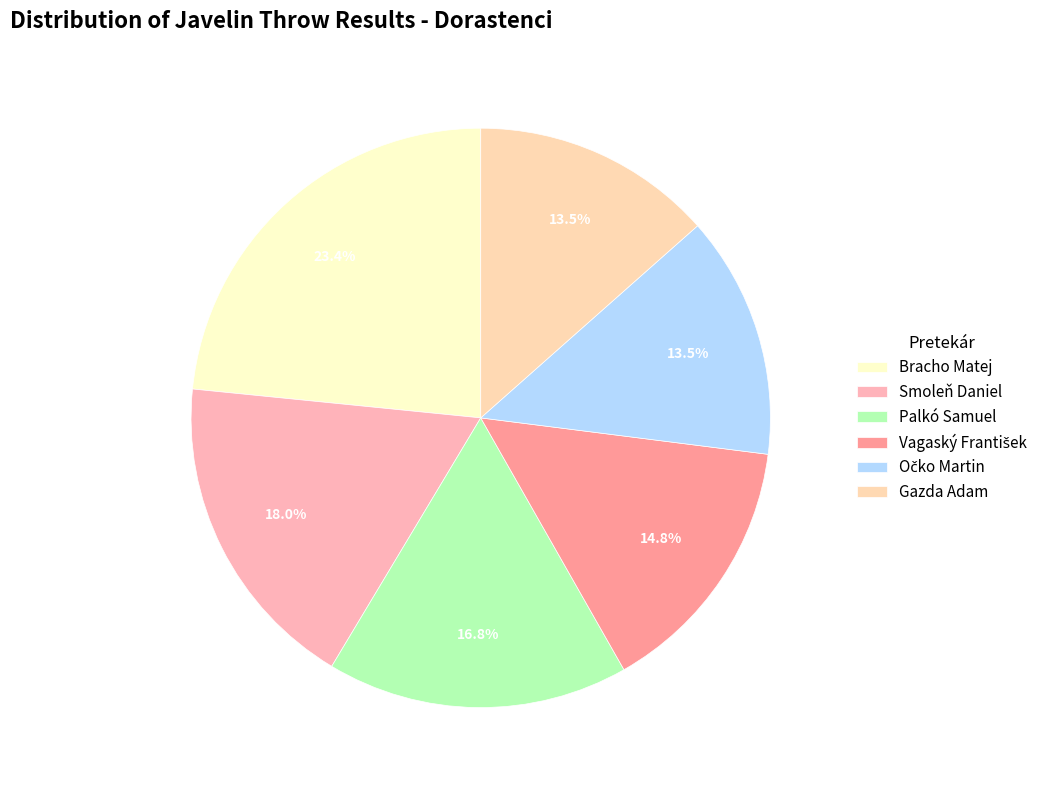

To the nearest percent, what is the combined percentage of Palkó Samuel and Očko Martin?

30%